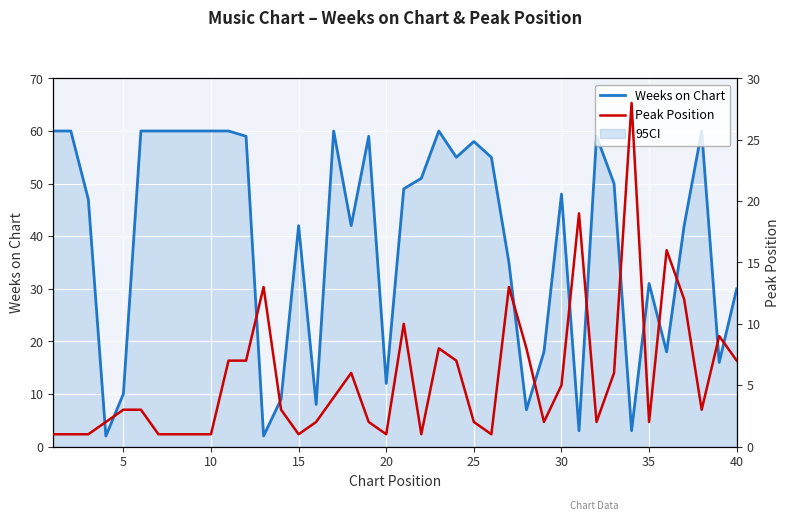

What is the maximum value shown in the chart?

60